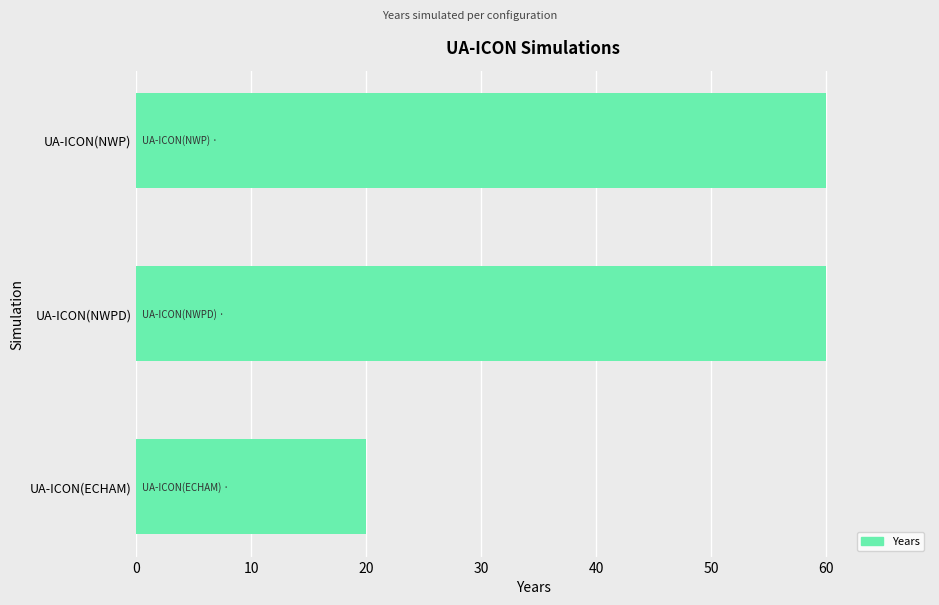

What is the maximum value shown in the chart?

60